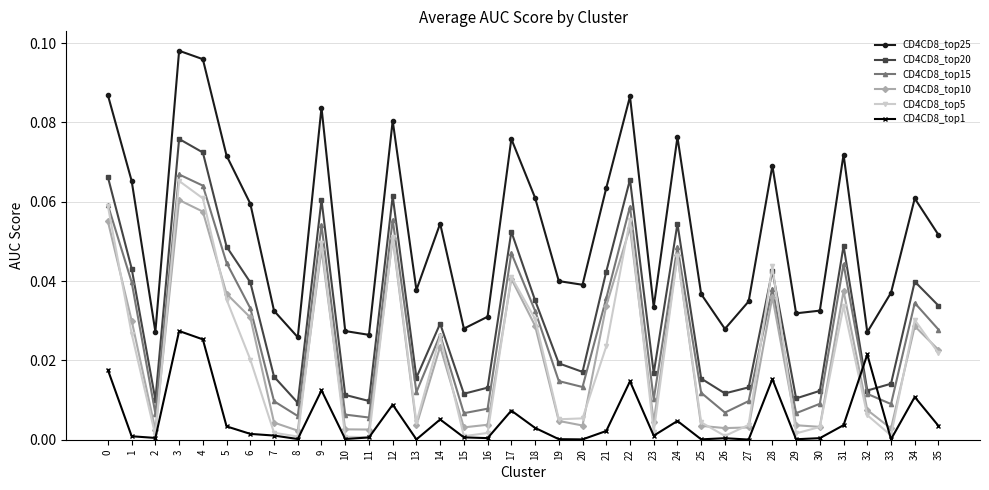

Which series has the largest total across all categories?

CD4CD8_top25